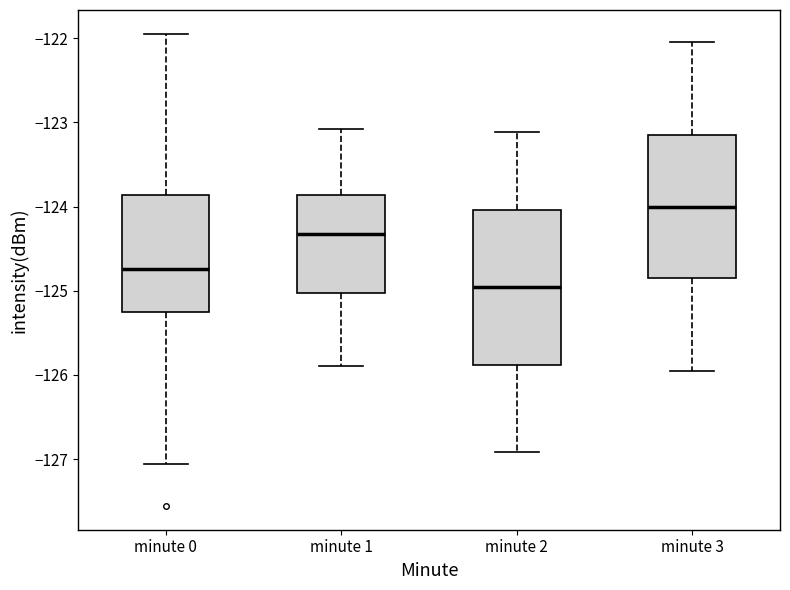

Where does the lower whisker of the box for minute 3 end on the y-axis? The values are not printed on the chart, so give them approximately, as read against the axis.

-126.0